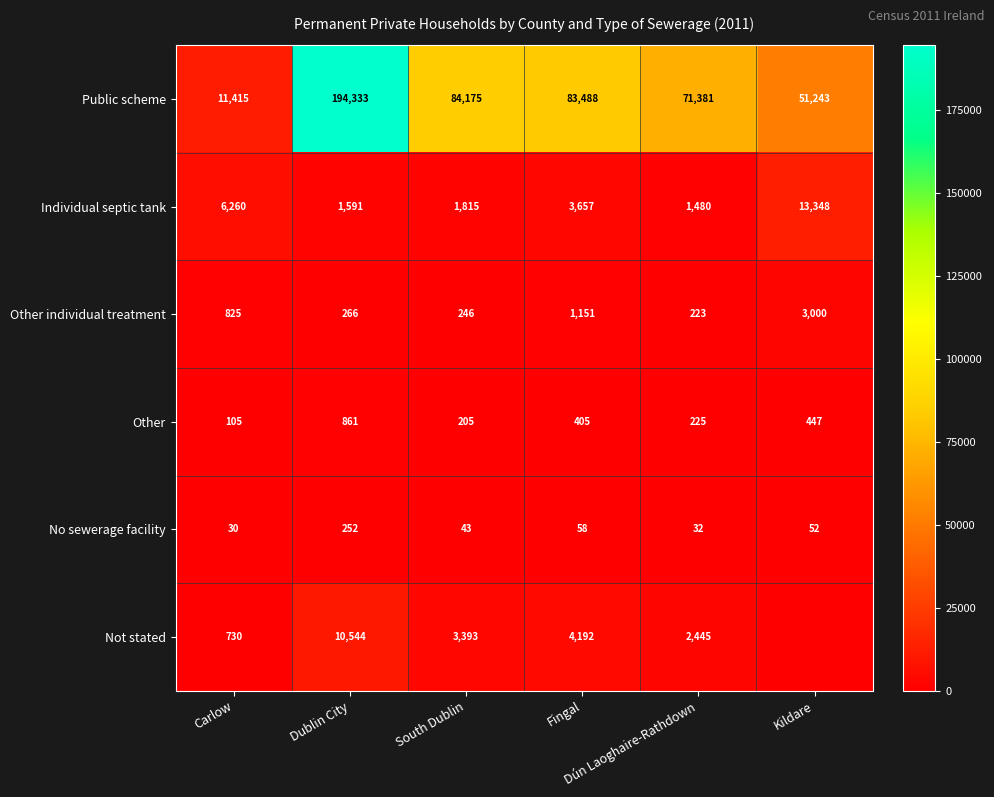

How many values in the Public scheme series are below 83488?

3